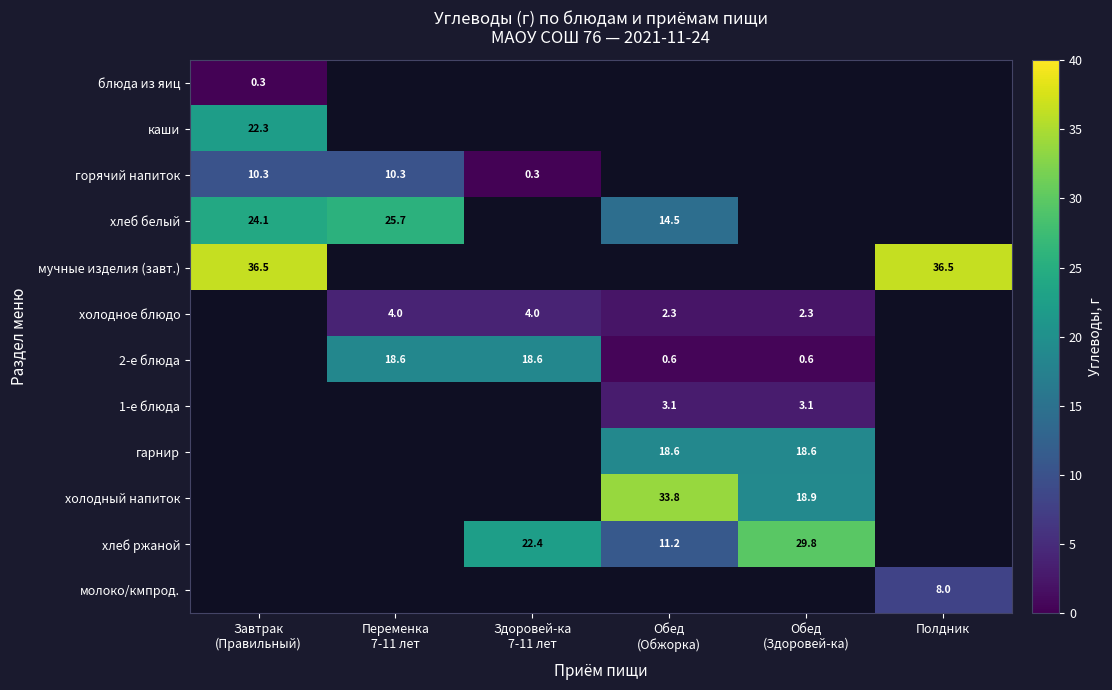

Count the number of data series in this chart.

12